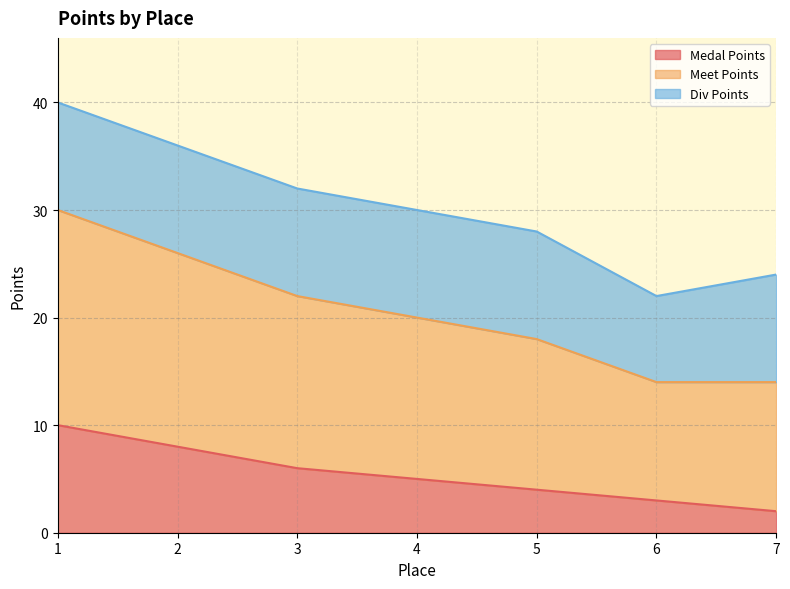

Does the chart display data point markers on the line(s)?

No